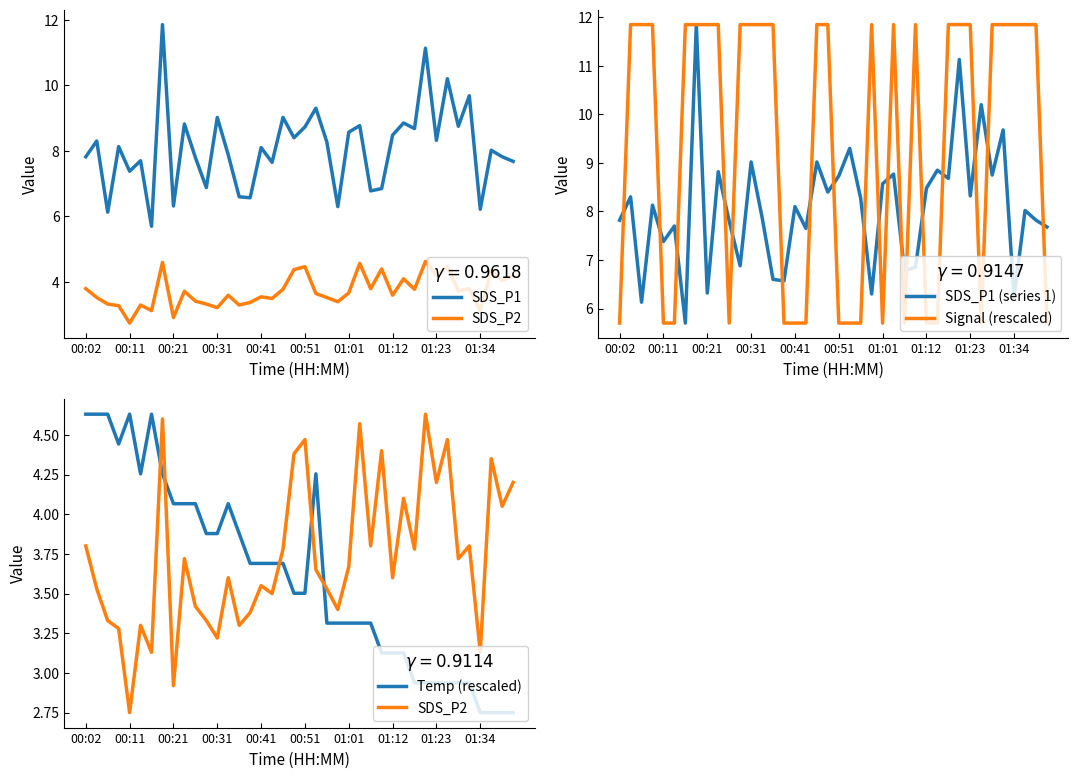

The value of SDS_P1 (series 1) at 00:51 is 8.7. True or false?

True